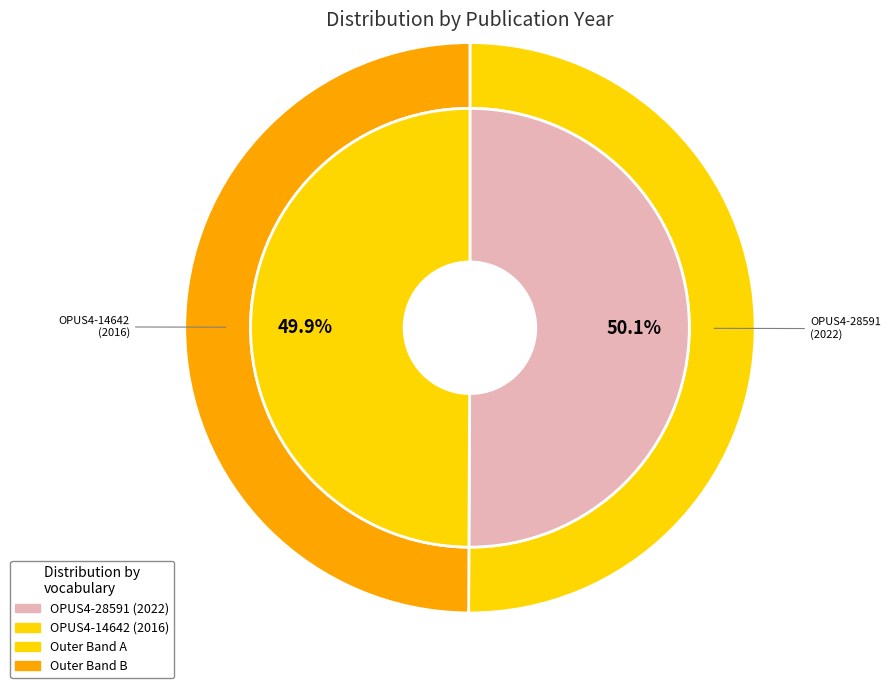

How many segments does this pie chart have?

2